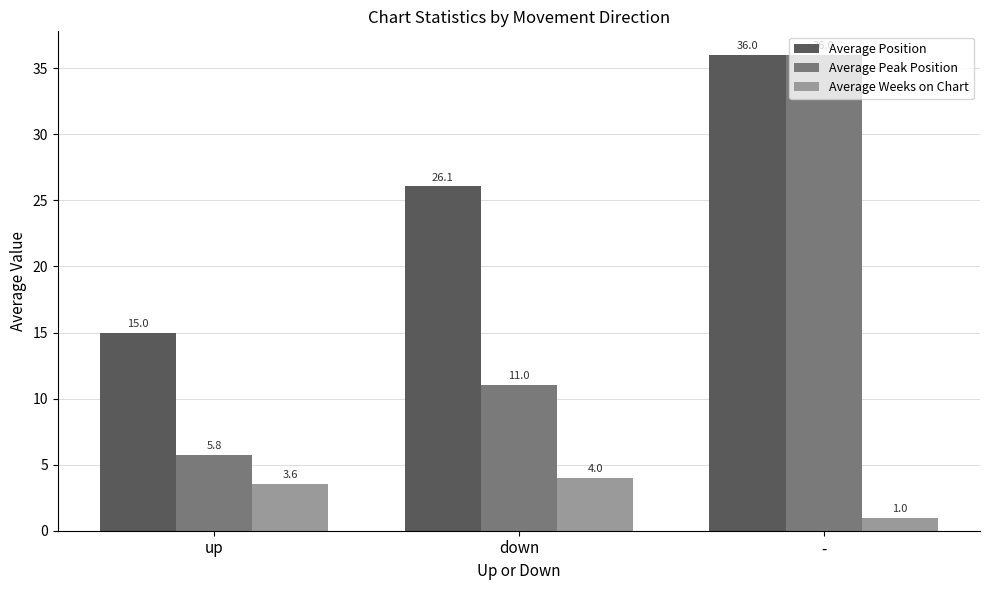

Which series has the widest spread of values?

Average Peak Position